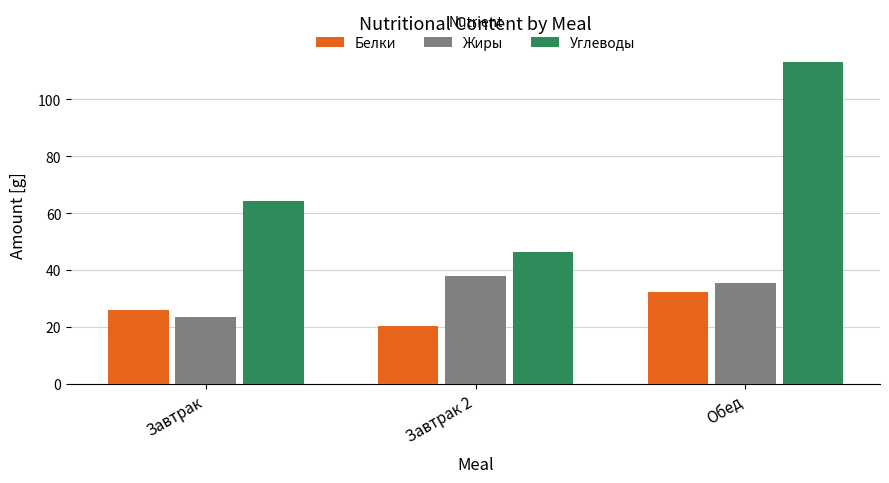

At how many categories does at least one series exceed 36?

3